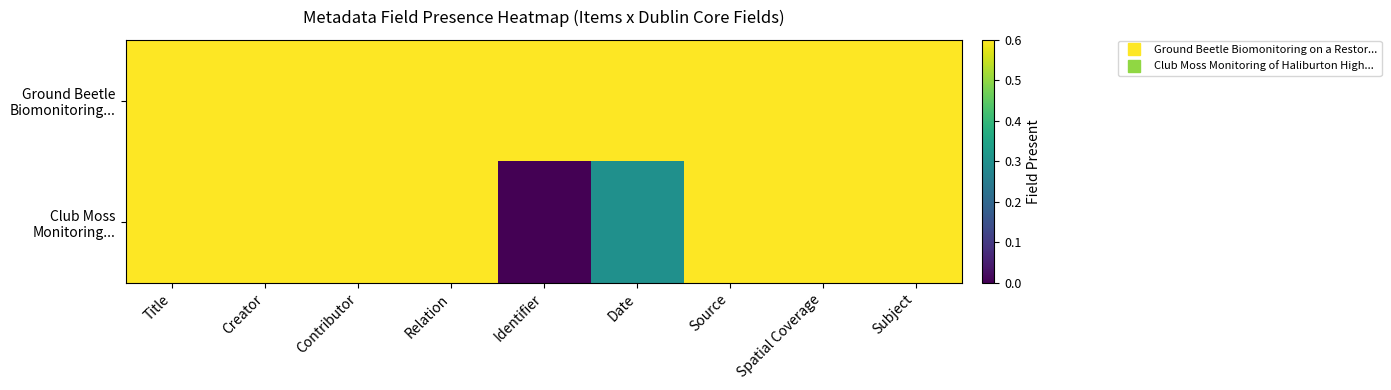

What is the total value across all series at Spatial Coverage?

1.2